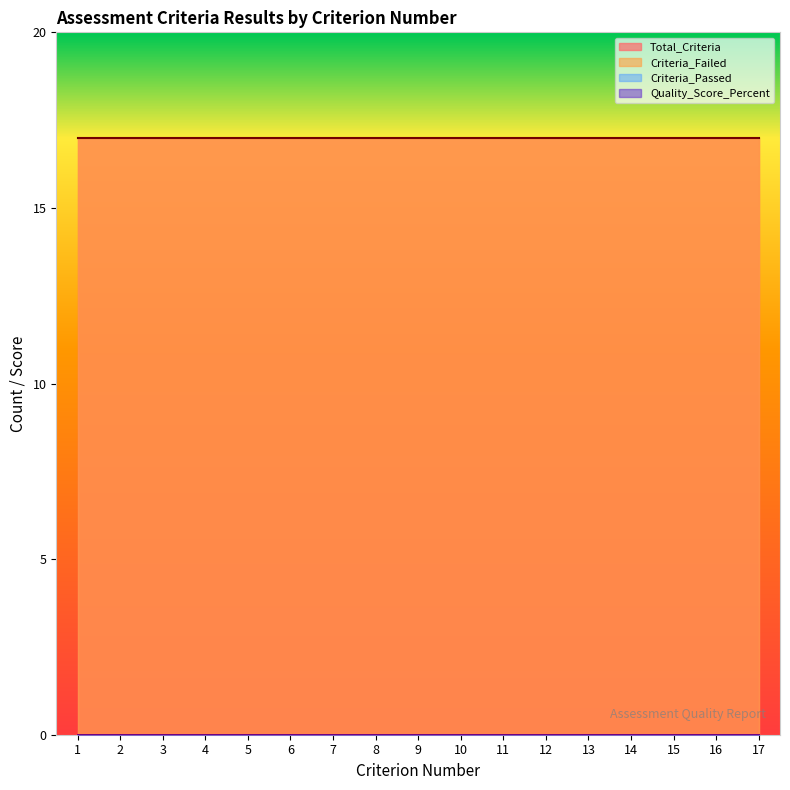

What is the total value across all series at 13?

34